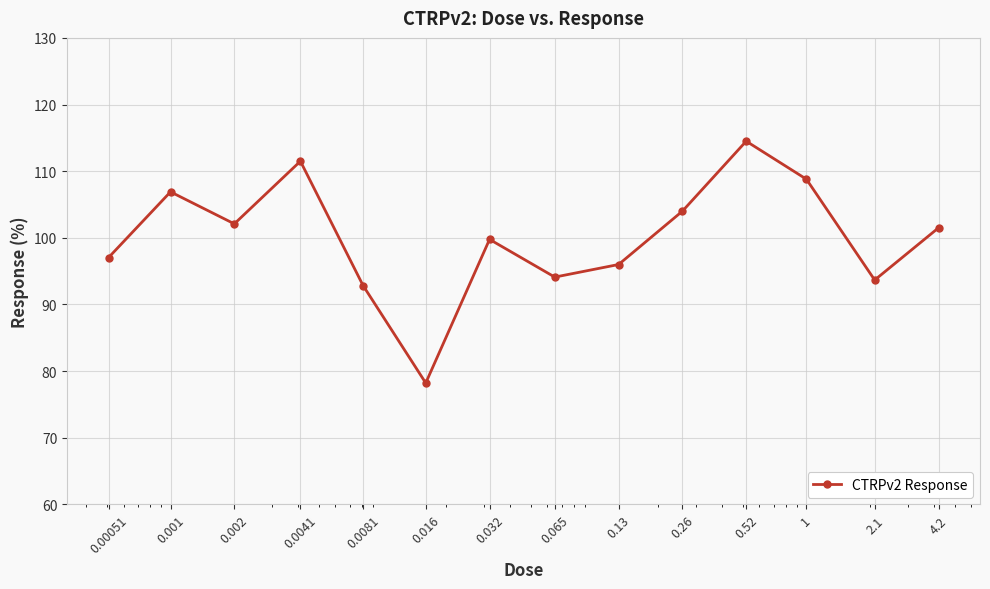

How many interior local valleys (lower than both neighbors) does the data have?

4